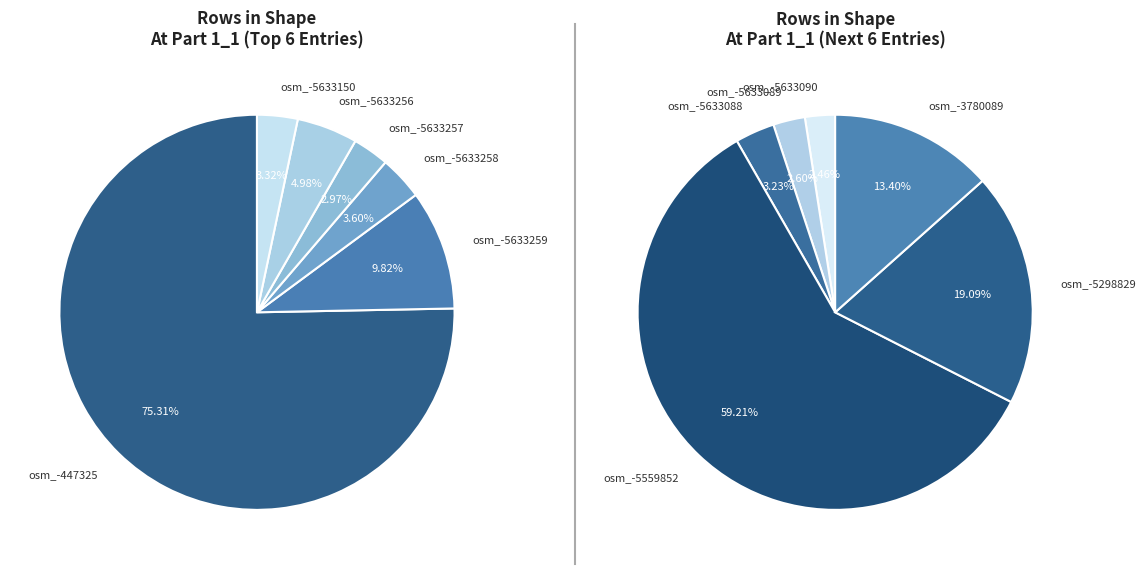

How many slices are in this pie chart?

12